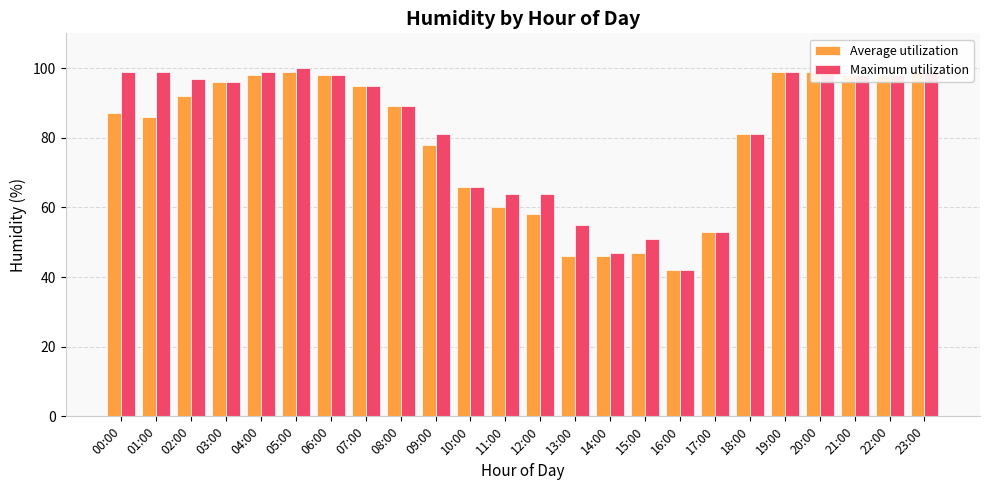

Between 06:00 and 07:00, which series saw the biggest shift?

Average utilization